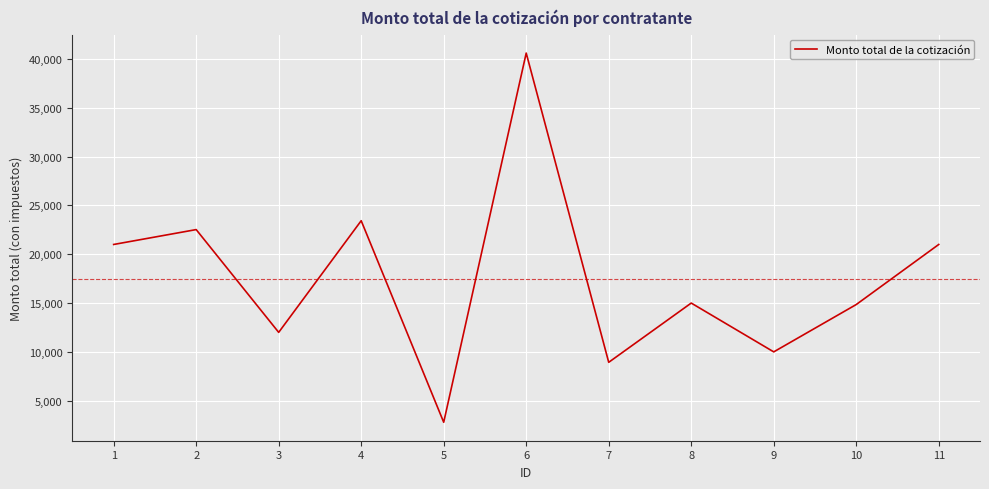

How many interior local valleys (lower than both neighbors) does the data have?

4